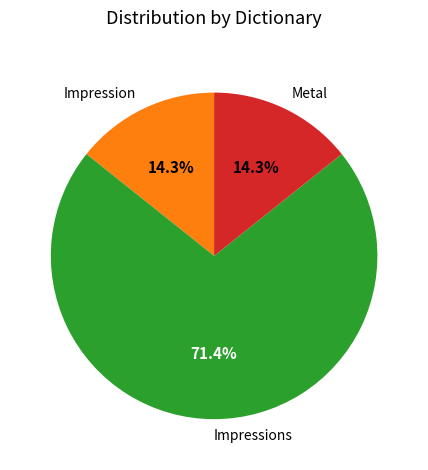

To the nearest percent, what is the average slice percentage?

33%